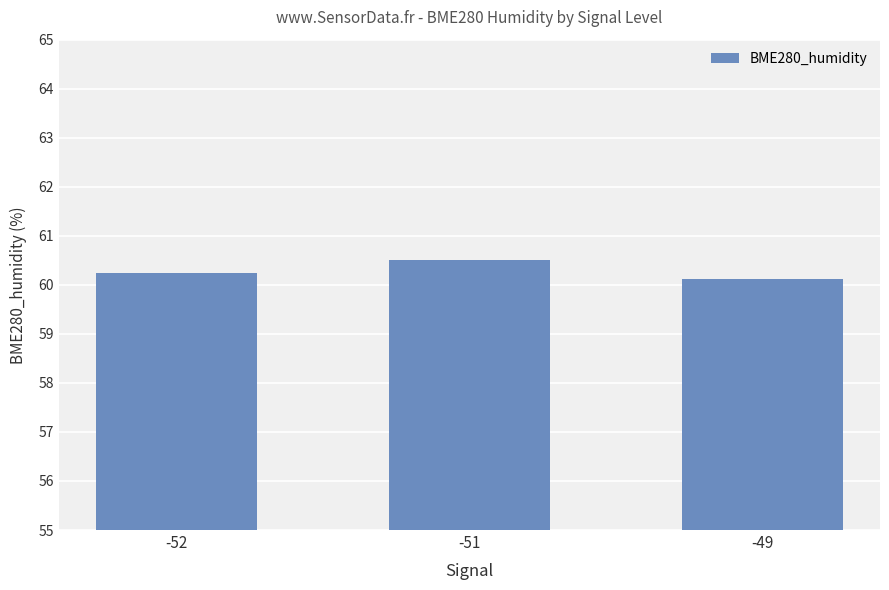

What is the difference between the maximum and minimum values?

0.4